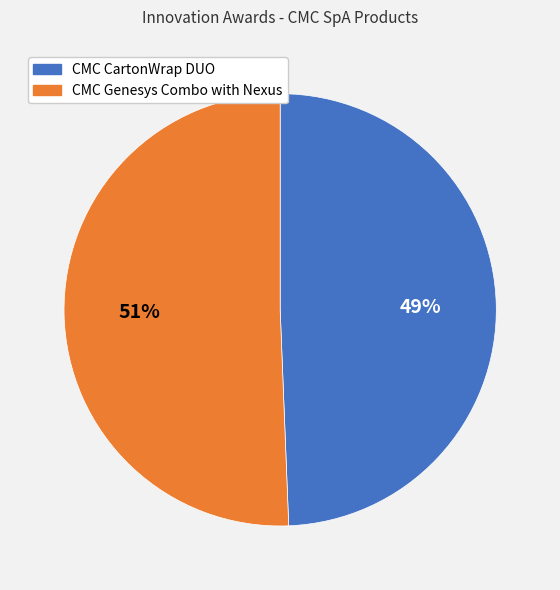

What is the majority slice?

CMC Genesys Combo with Nexus